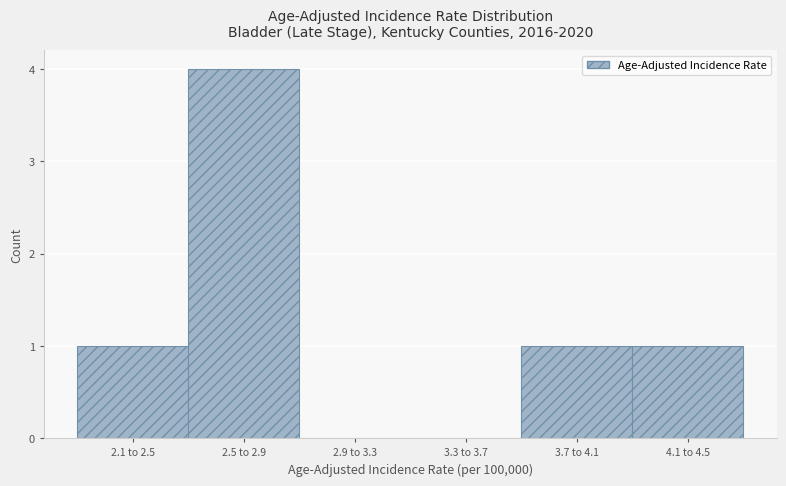

Reading left to right, what are all the values shown in this chart?

2.1 to 2.5=1	2.5 to 2.9=4	2.9 to 3.3=0	3.3 to 3.7=0	3.7 to 4.1=1	4.1 to 4.5=1